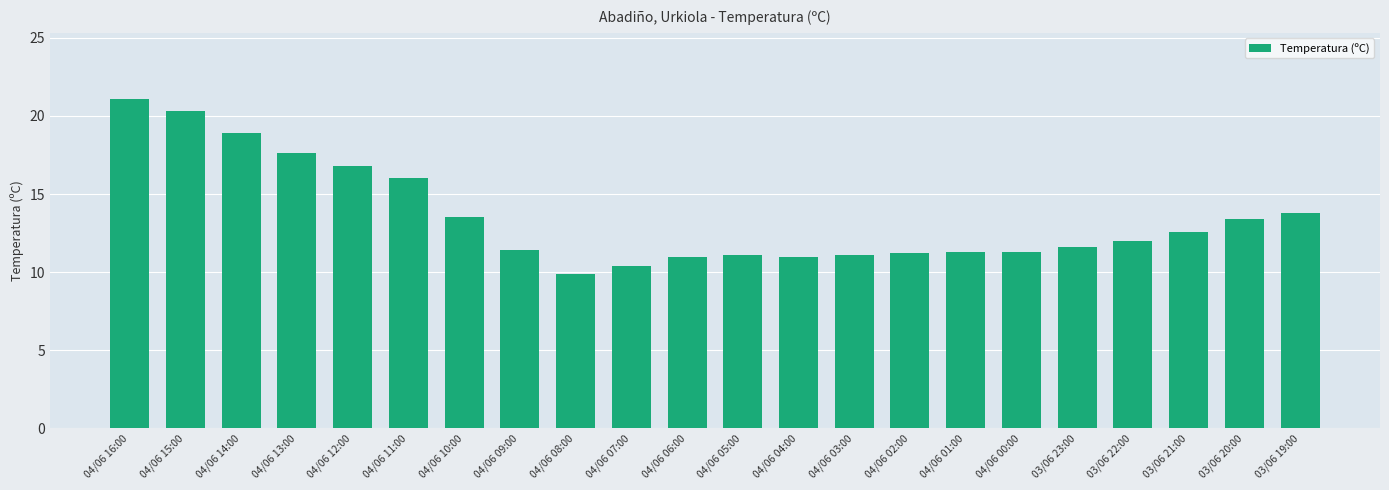

The chart shows a value of 11.6 at 03/06 23:00. True or false?

True